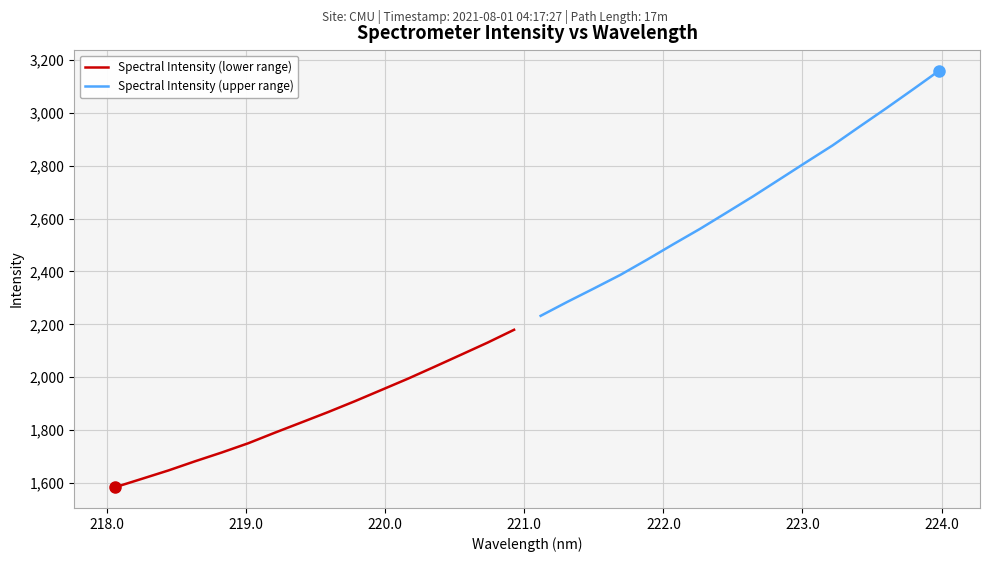

What is the lowest value of the Spectral Intensity (lower range) series?

1583.4